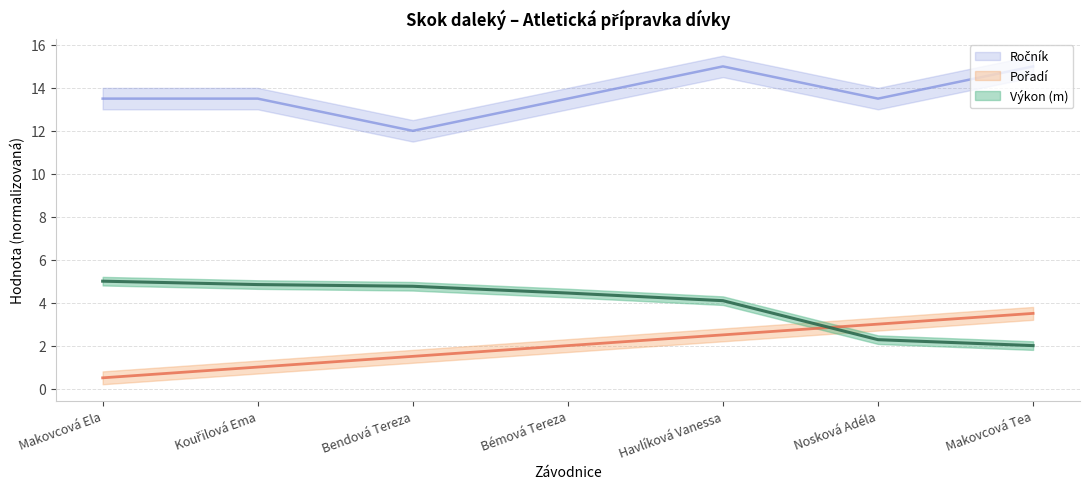

Which series has the largest total across all categories?

Ročník